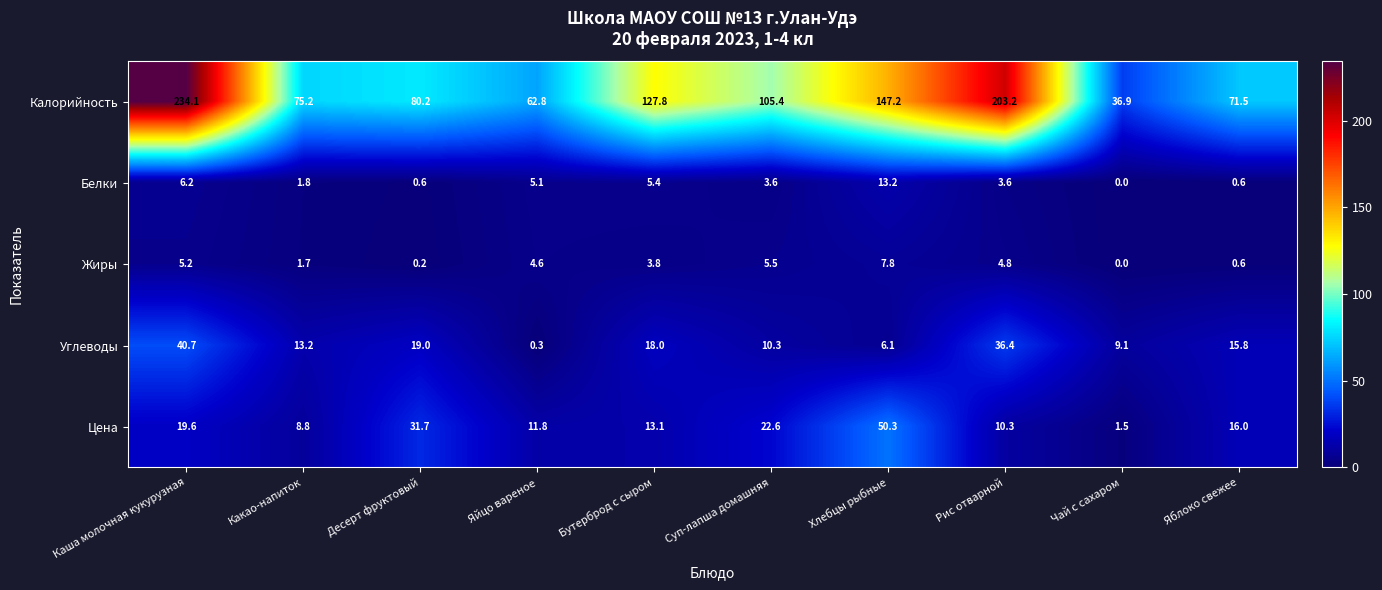

Which series has the largest total across all categories?

Калорийность